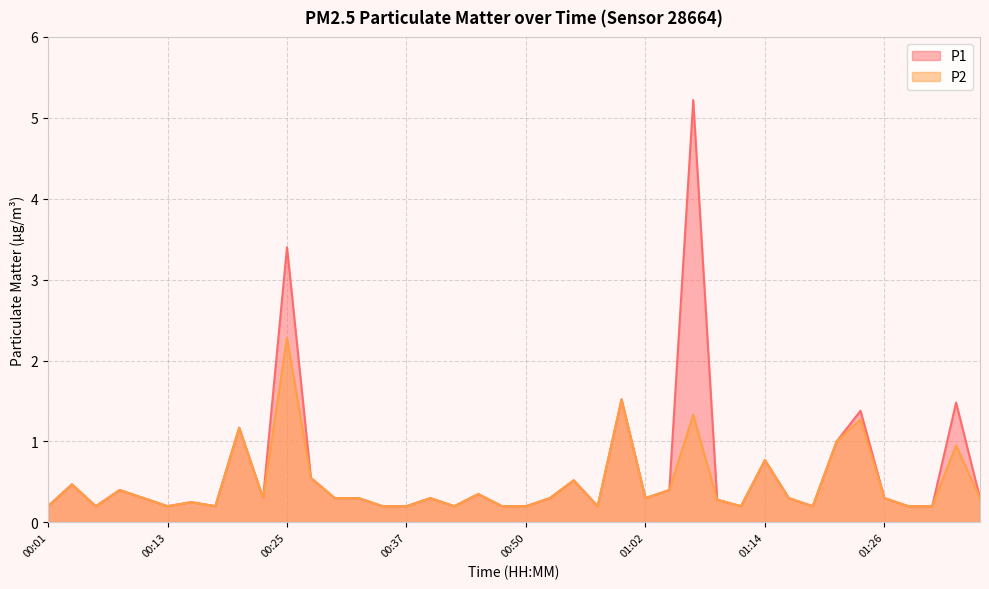

In P1, how many points are lower than both neighbors (excluding endpoints)?

9